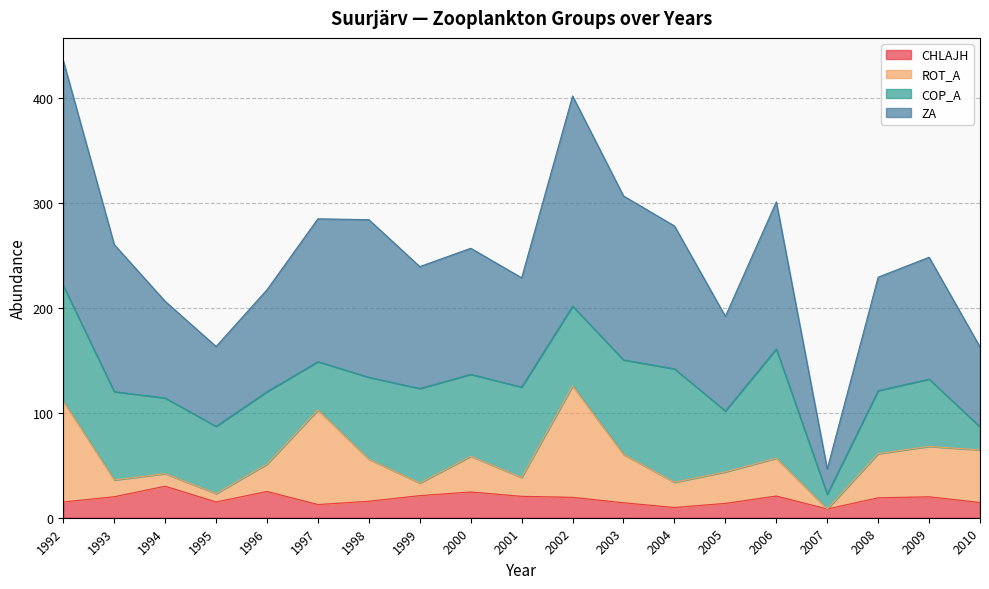

The value of CHLAJH at 1992 is 15.0. True or false?

True